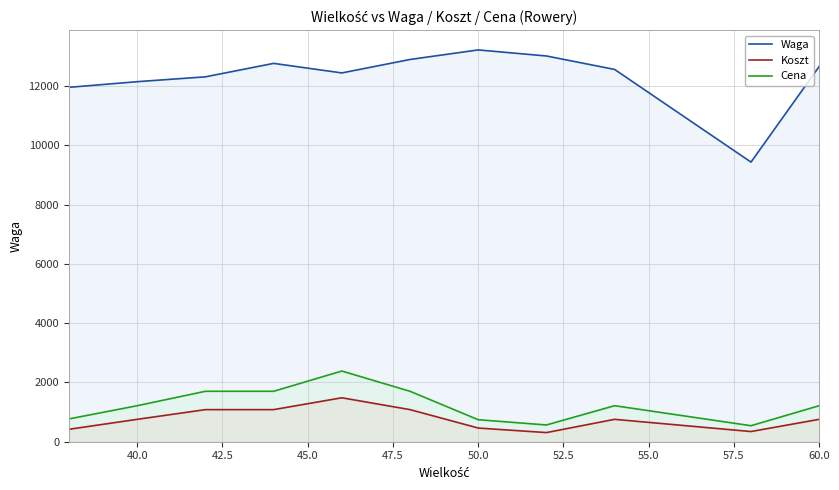

What is the maximum value for Cena?

2384.1